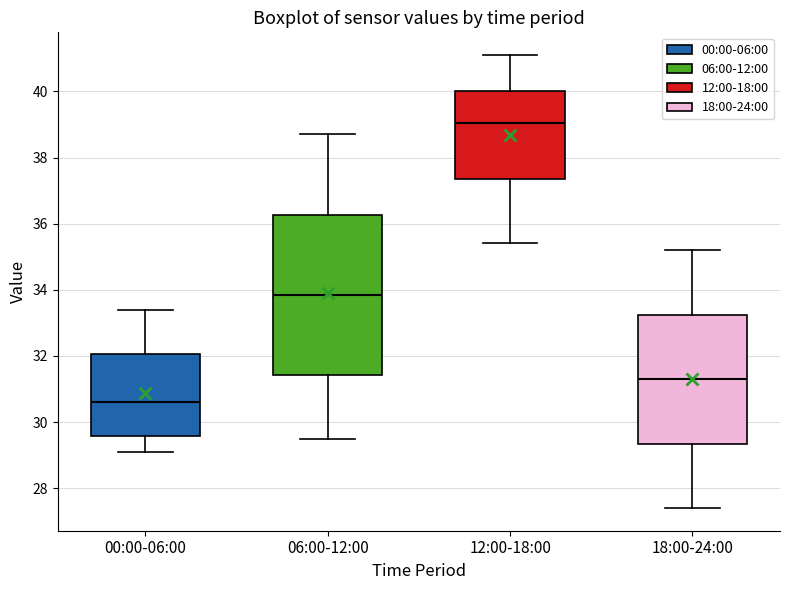

Which box is the tallest, from its lower edge to its upper edge?

06:00-12:00